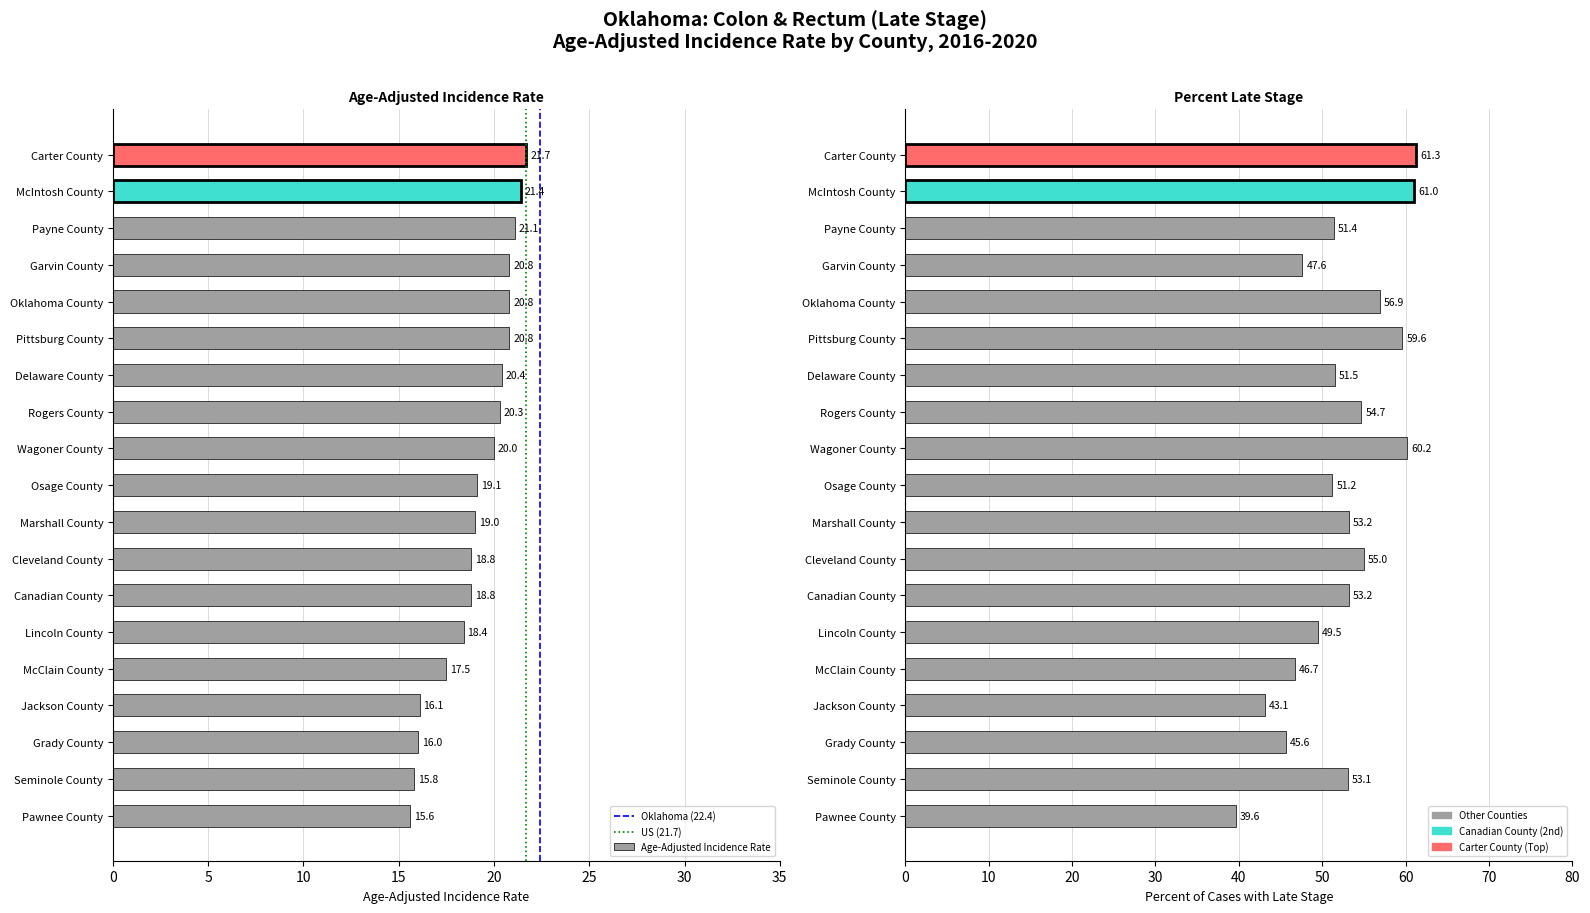

What is the label of the 12th bar from the right?

Cleveland County